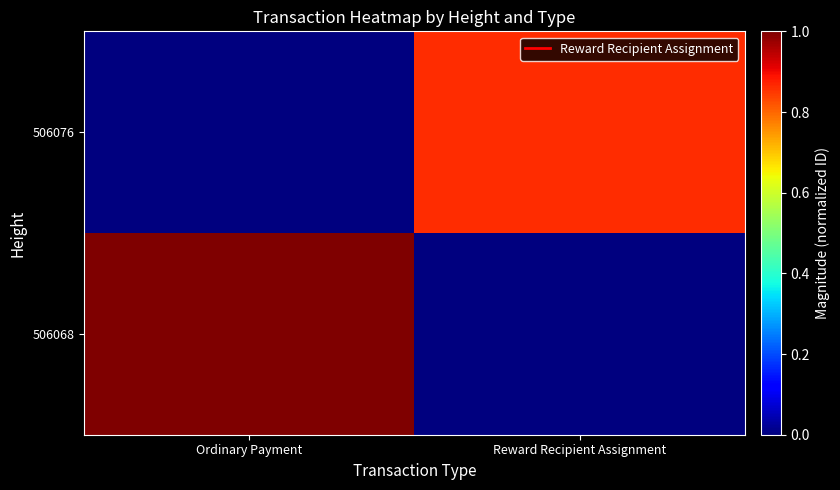

At which category is the sum across all series the highest?

Ordinary Payment